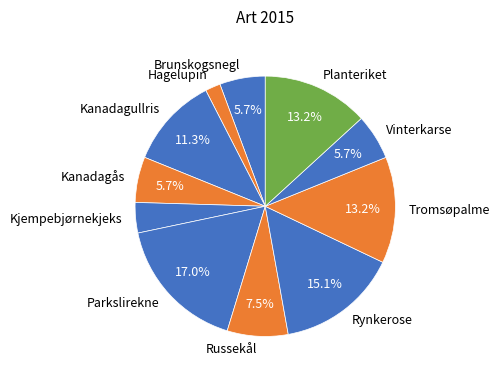

Is the sum of Kanadagullris and Parkslirekne greater than half?

No